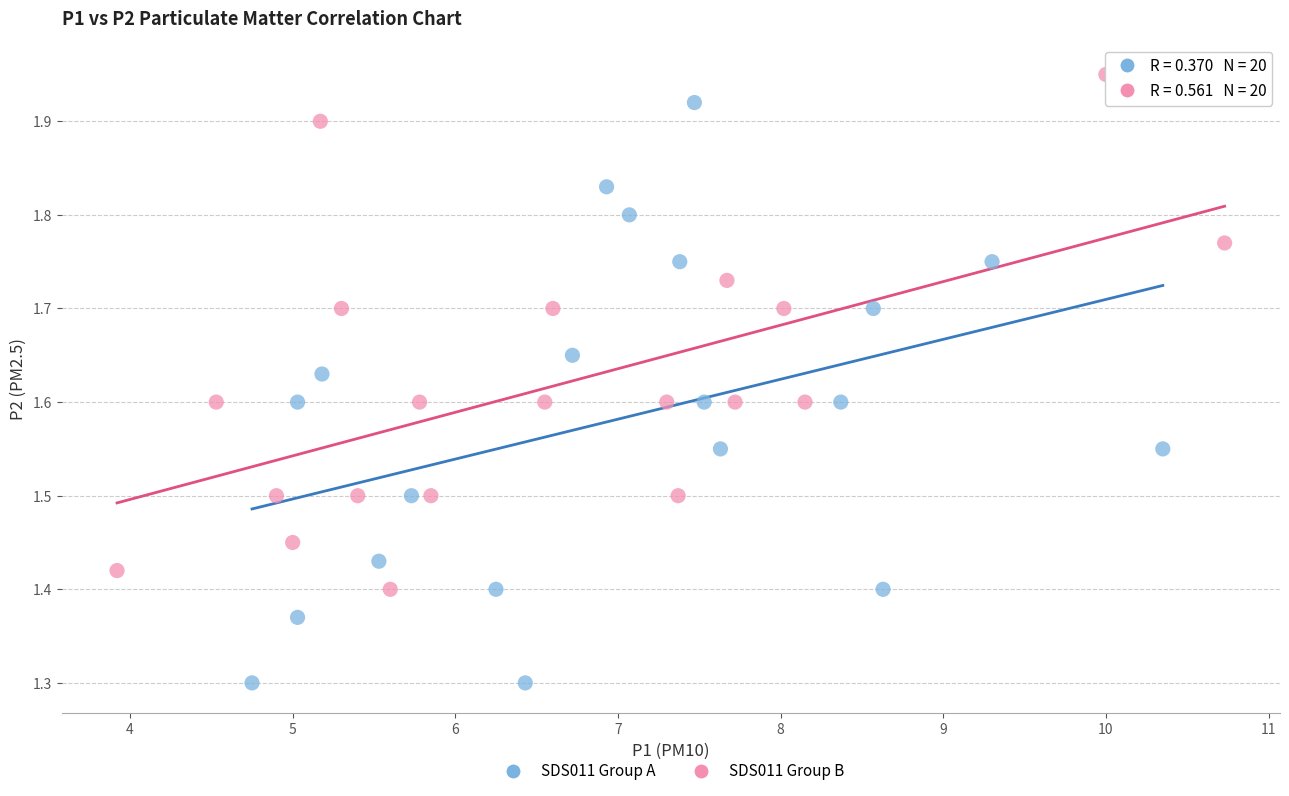

Which series contains the lowest Y value?

SDS011 Group A